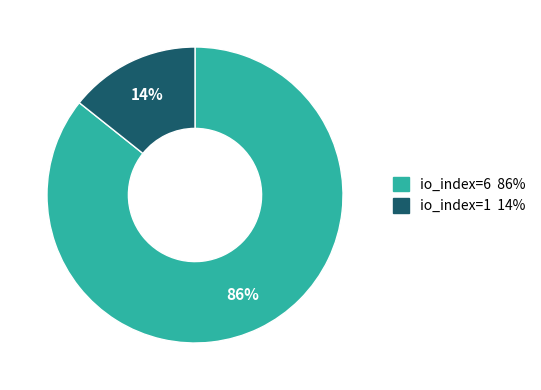

Which has a higher value, io_index=1 or io_index=6?

io_index=6